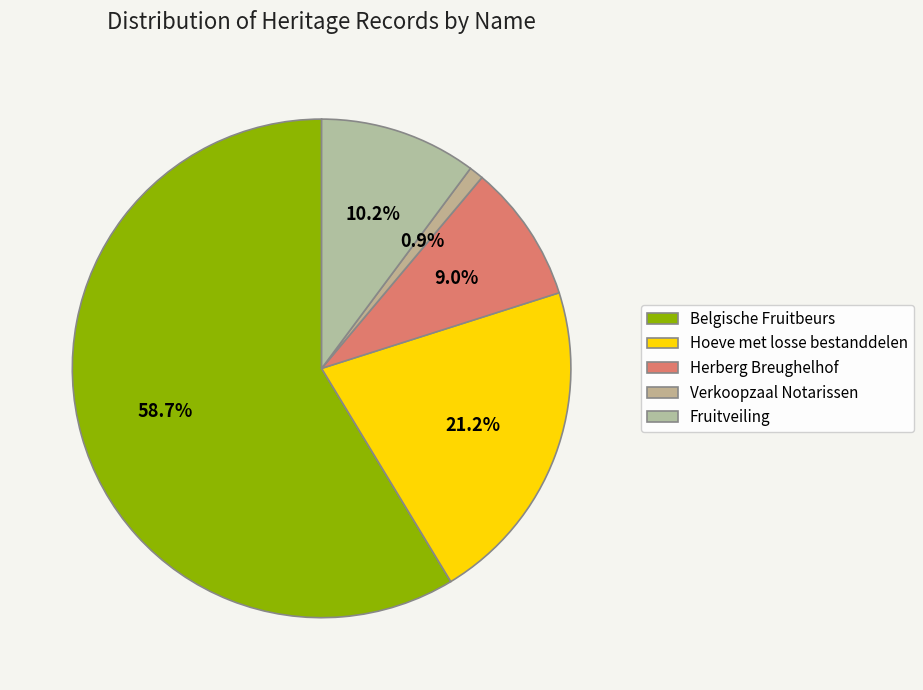

To the nearest percent, what is the difference between the Hoeve met losse bestanddelen and Verkoopzaal Notarissen slice percentages?

20%